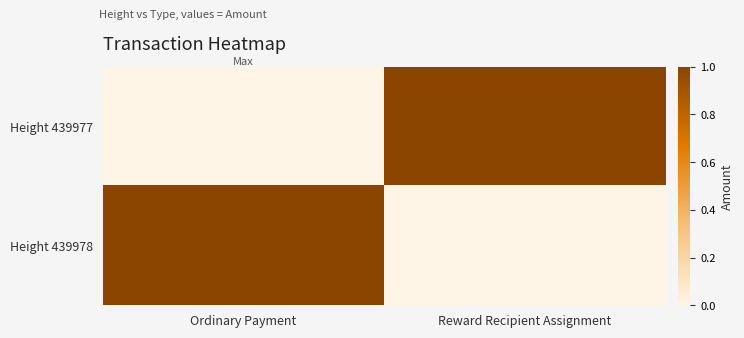

Reading left to right, list all the values displayed in this chart.

Height 439977: Ordinary Payment=0	Reward Recipient Assignment=1
Height 439978: Ordinary Payment=1	Reward Recipient Assignment=0